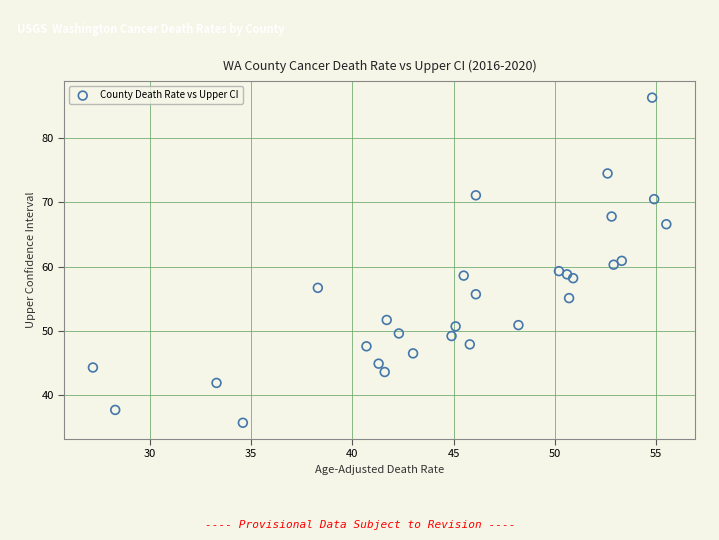

What is the range of X values (max minus min)?

28.3